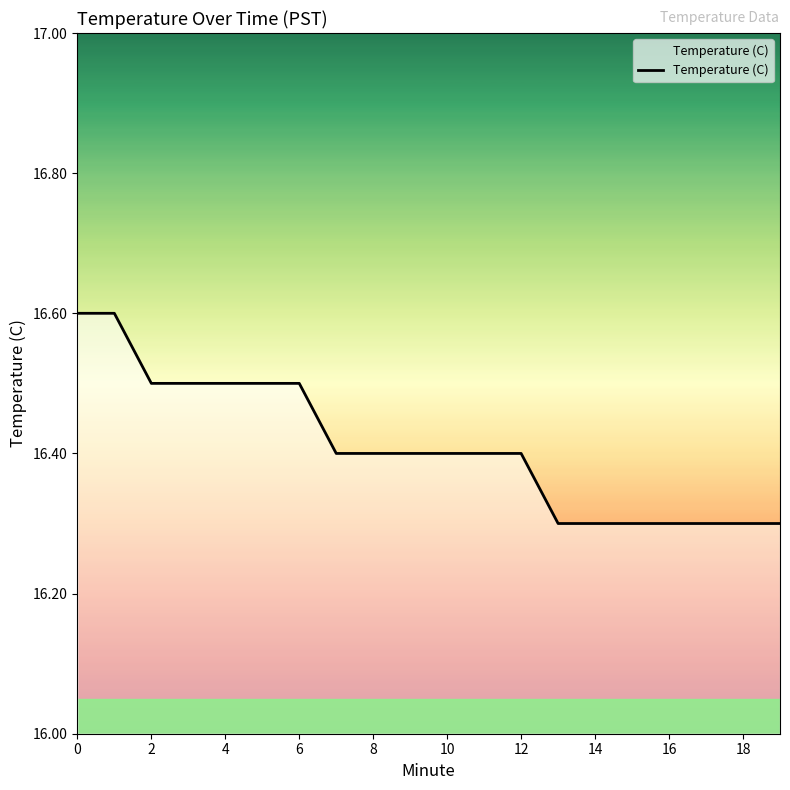

What is the difference between the maximum and minimum values?

0.3